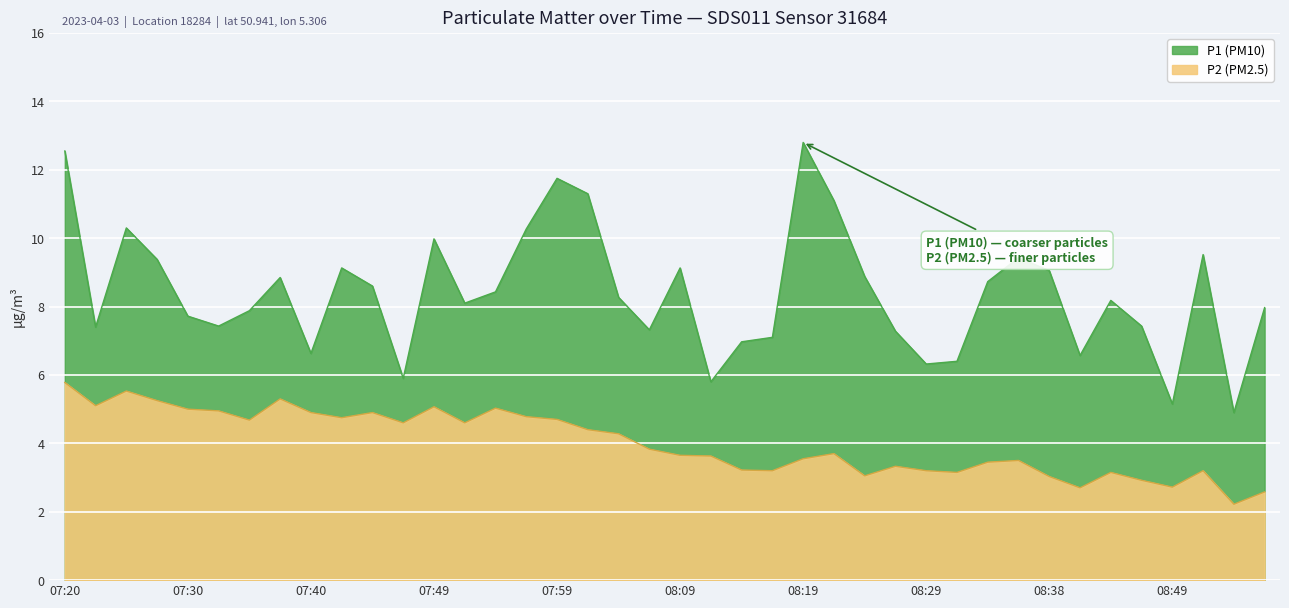

Which category has the highest value in the P1 series?

08:19